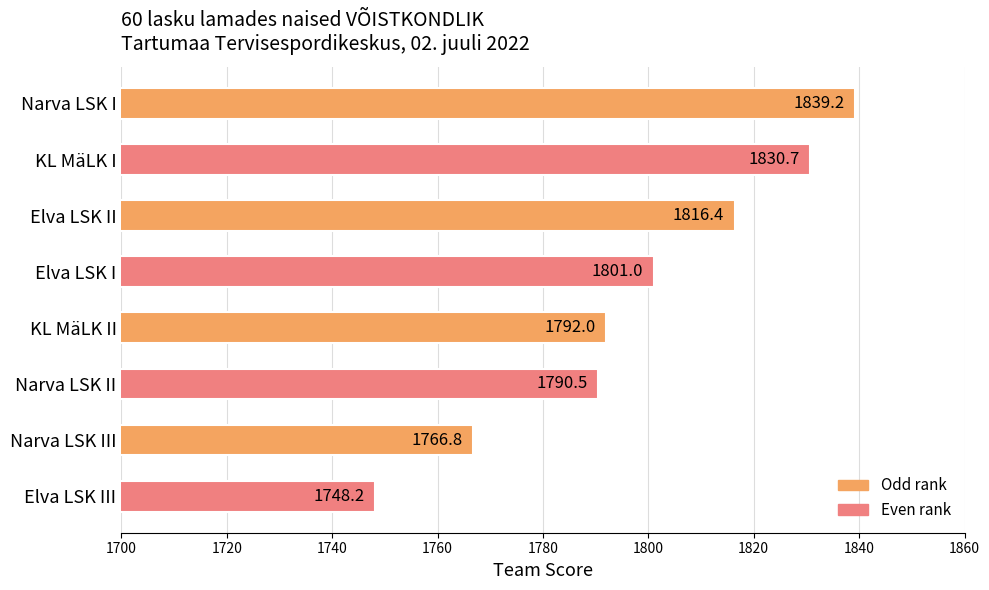

What is the average value?

1798.1